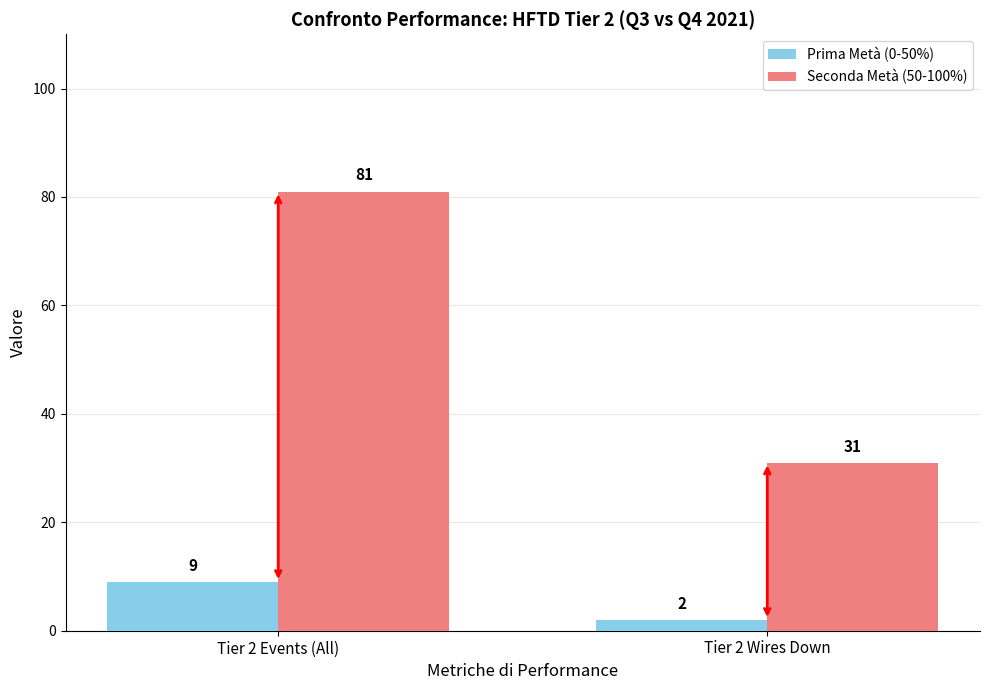

What is the difference between the highest and lowest values at Tier 2 Events (All)?

72